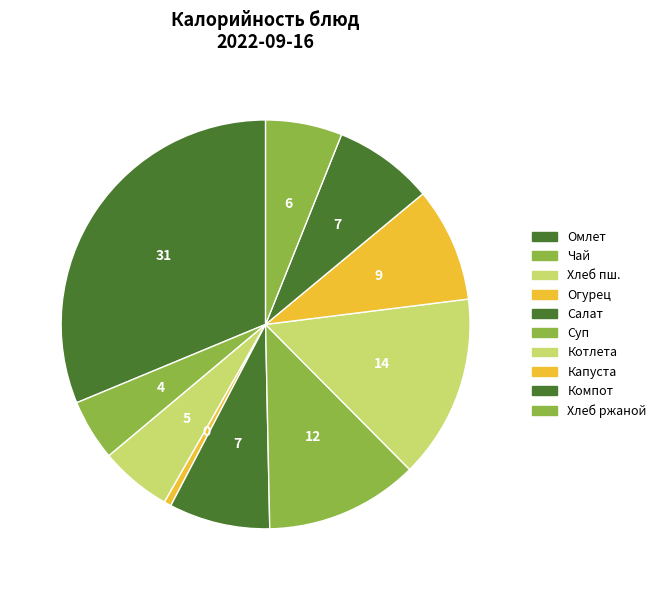

How many slices are in this pie chart?

10